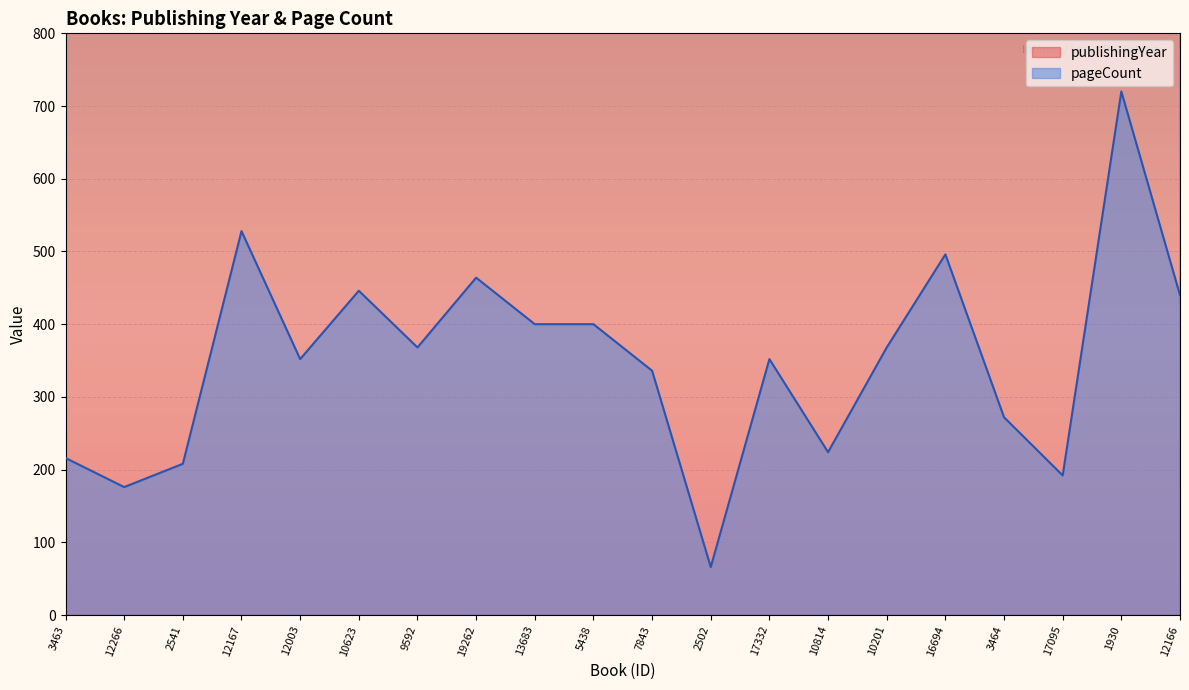

Reading left to right, what are all the values shown in this chart?

publishingYear: 3463=2014	12266=2012	2541=2012	12167=2015	12003=2008	10623=2007	9592=2011	19262=2017	13683=2014	5438=2004	7843=2011	2502=2009	17332=2020	10814=2015	10201=2019	16694=2021	3464=2015	17095=2020	1930=2011	12166=2014
pageCount: 3463=216	12266=176	2541=208	12167=528	12003=352	10623=446	9592=368	19262=464	13683=400	5438=400	7843=336	2502=66	17332=352	10814=224	10201=368	16694=496	3464=272	17095=192	1930=720	12166=440